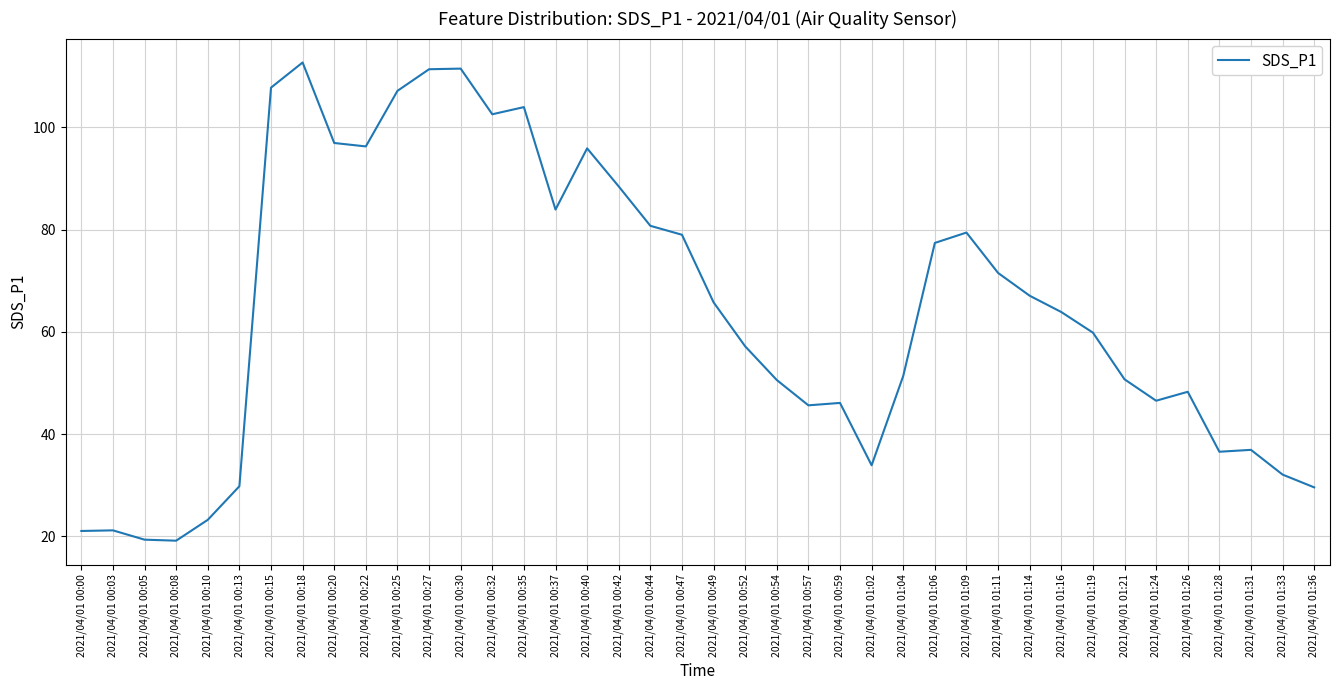

Is it true that the value at 2021/04/01 01:02 is 16.8?

False